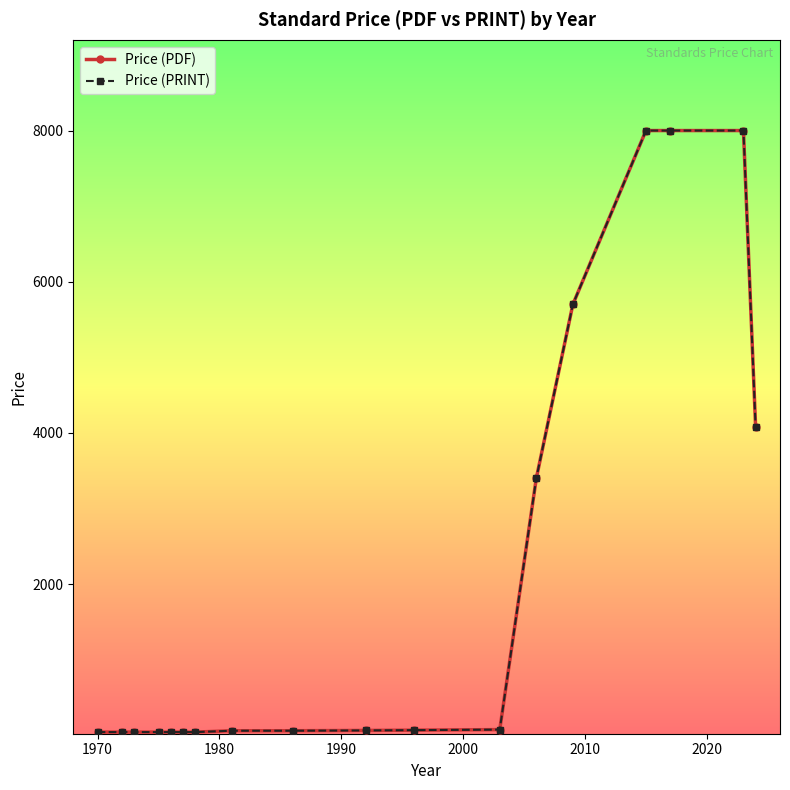

Does the chart have visible grid lines?

No